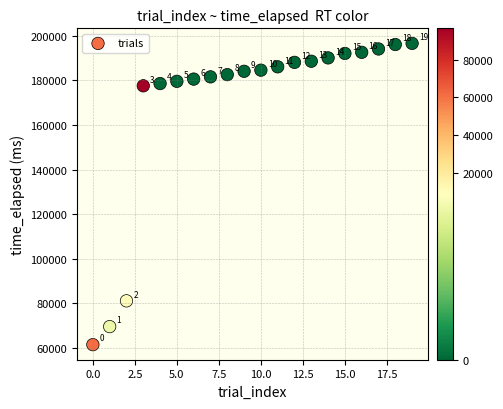

What Y value in the scatter plot is closest to 128996?

81039